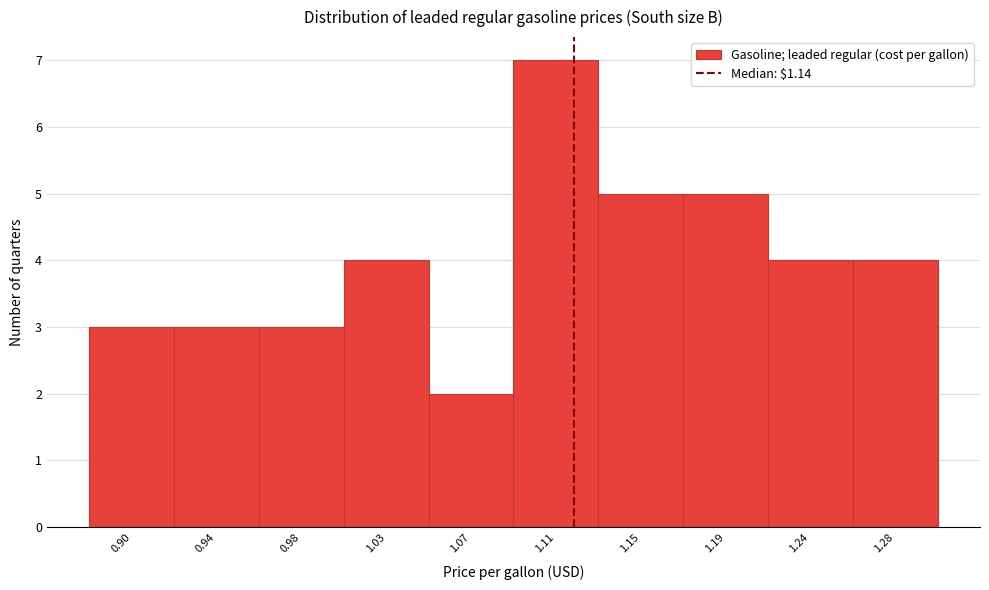

Reading left to right, transcribe all the data shown in this chart.

0.90=3	0.94=3	0.98=3	1.03=4	1.07=2	1.11=7	1.15=5	1.19=5	1.24=4	1.28=4